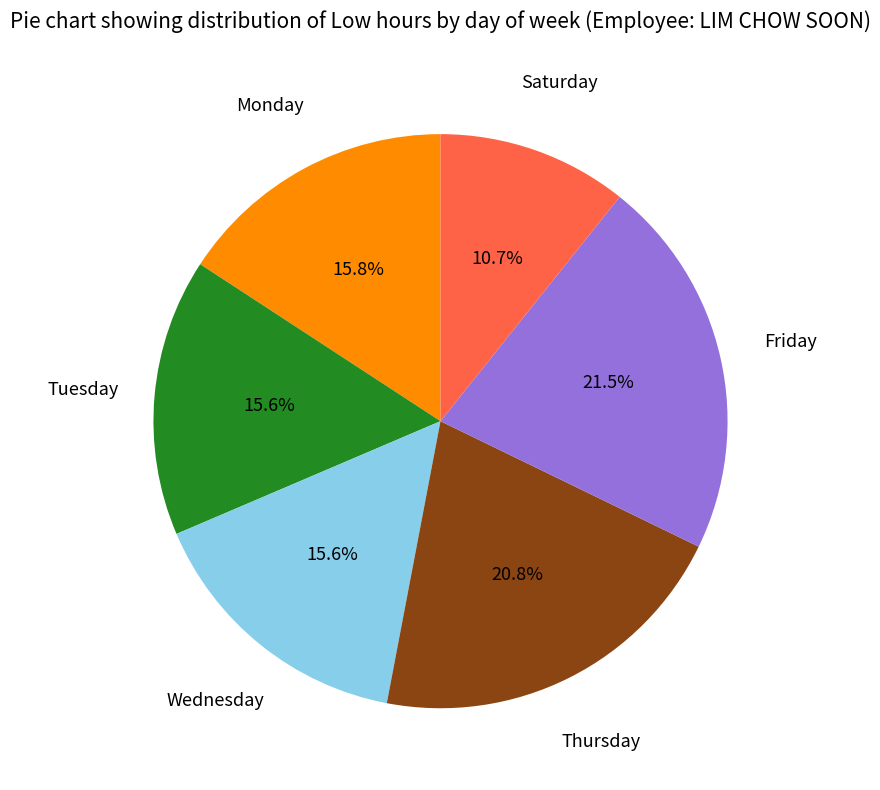

How many segments does this pie chart have?

6